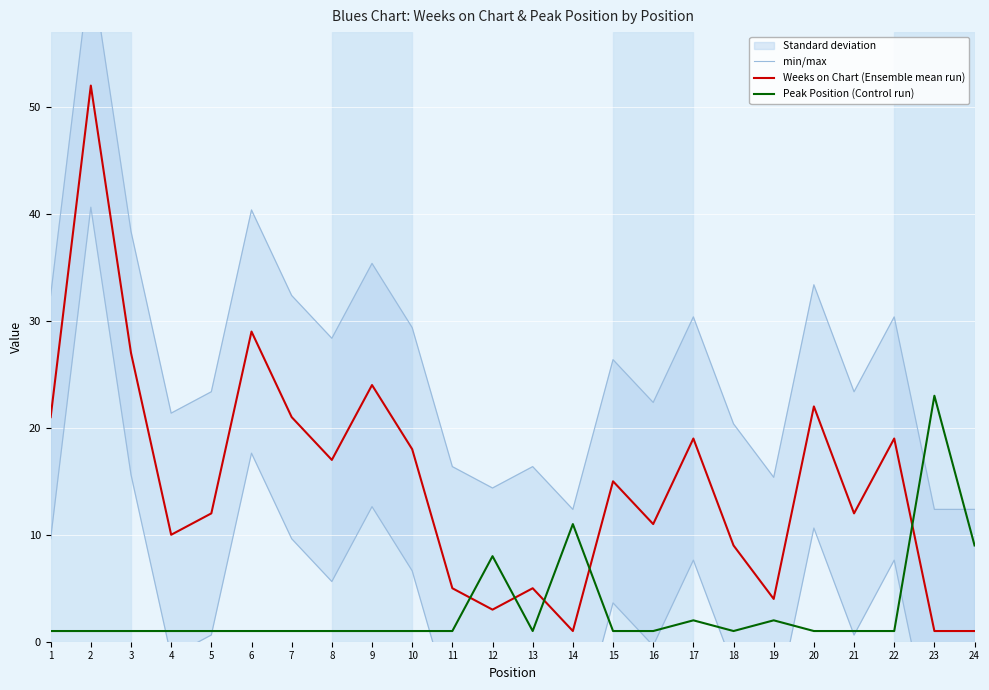

How many lines are shown in the chart?

3